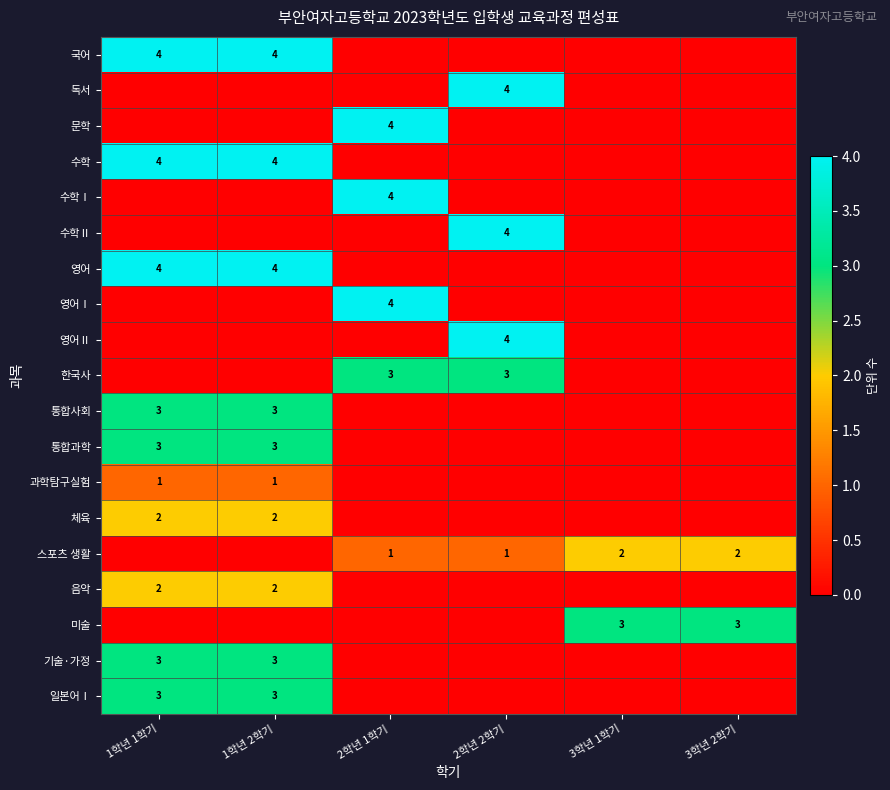

The 수학 series shows 7 at 1학년 2학기. True or false?

False